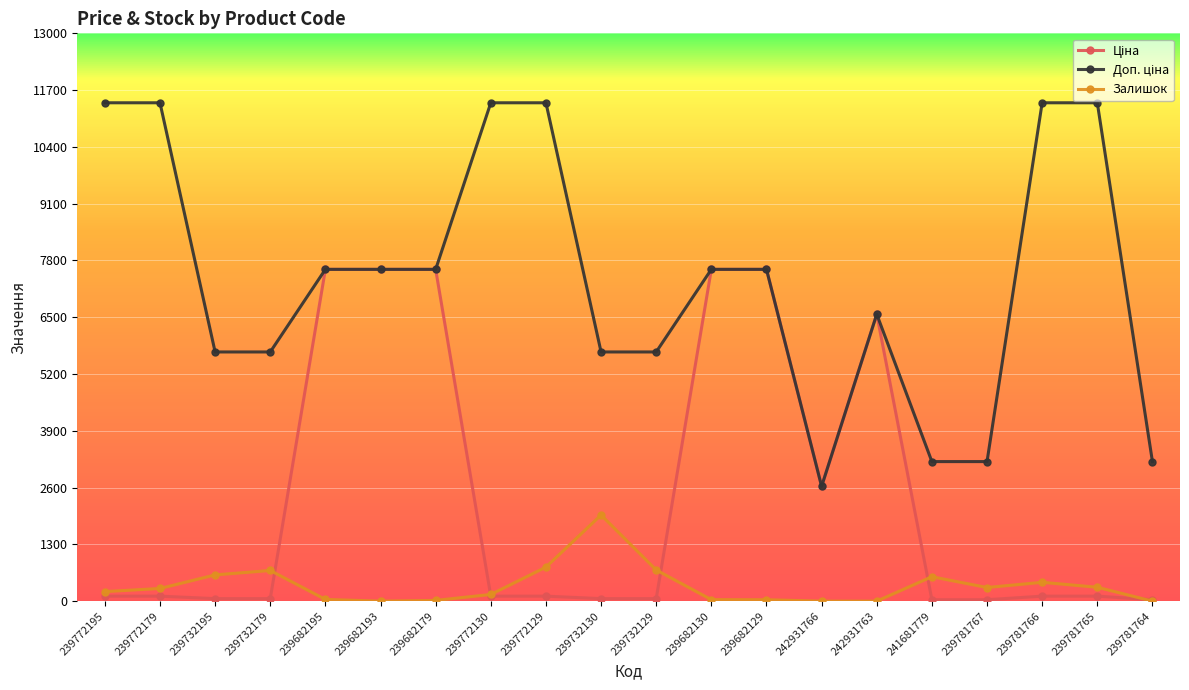

What is the greatest value displayed?

11410.0